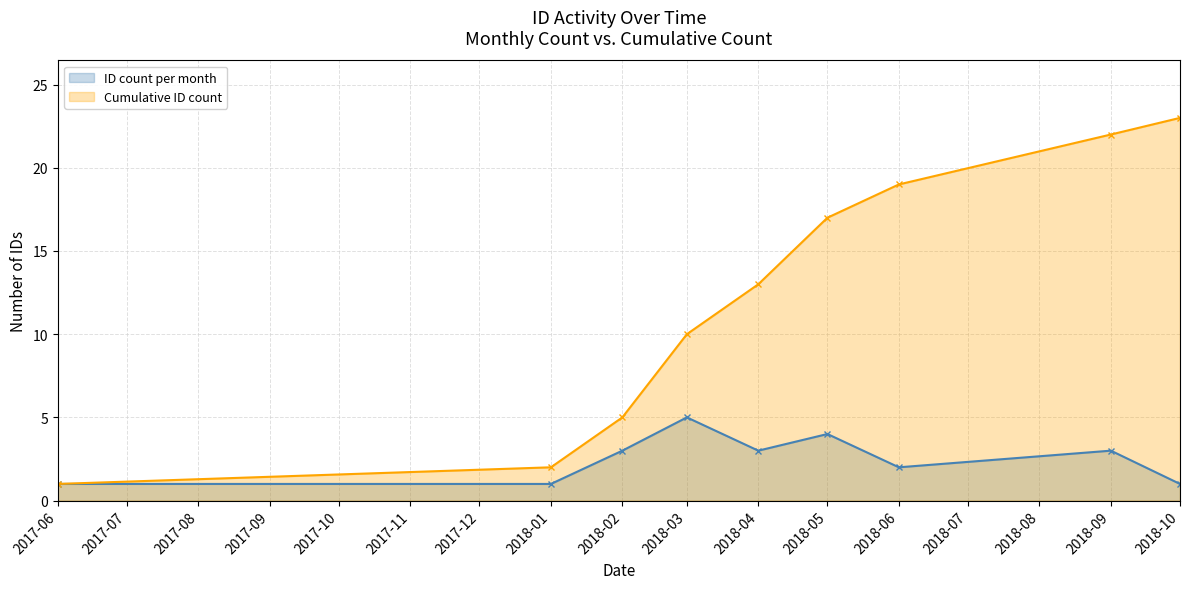

Reading left to right, transcribe all the data shown in this chart.

ID count per month: 2017-06=1	2018-01=1	2018-02=3	2018-03=5	2018-04=3	2018-05=4	2018-06=2	2018-09=3	2018-10=1
Cumulative ID count: 2017-06=1	2018-01=2	2018-02=5	2018-03=10	2018-04=13	2018-05=17	2018-06=19	2018-09=22	2018-10=23